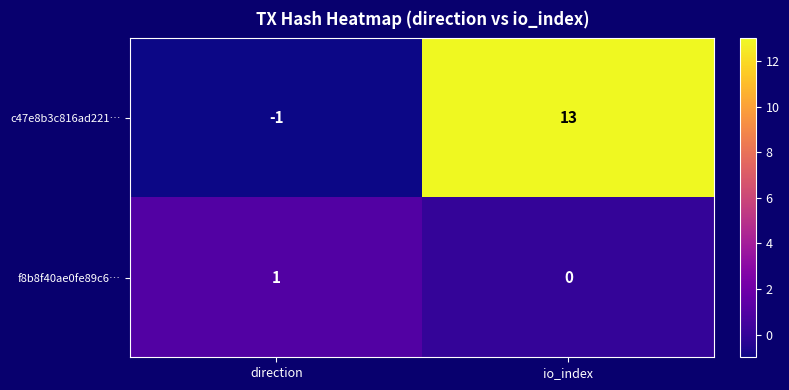

Rank the categories by f8b8f40ae0fe89c6… value from highest to lowest.

direction, io_index